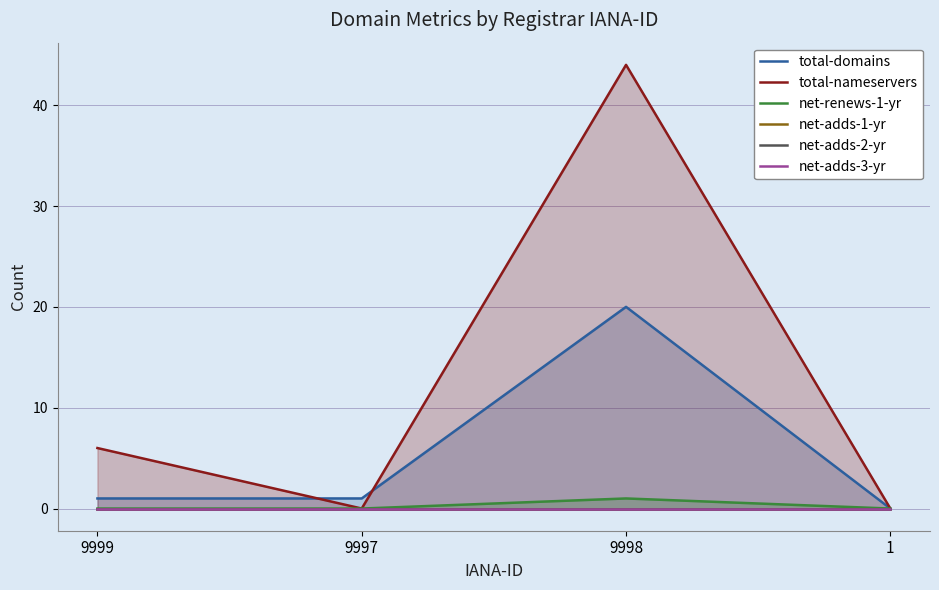

At which label does net-adds-3-yr reach its minimum?

9999